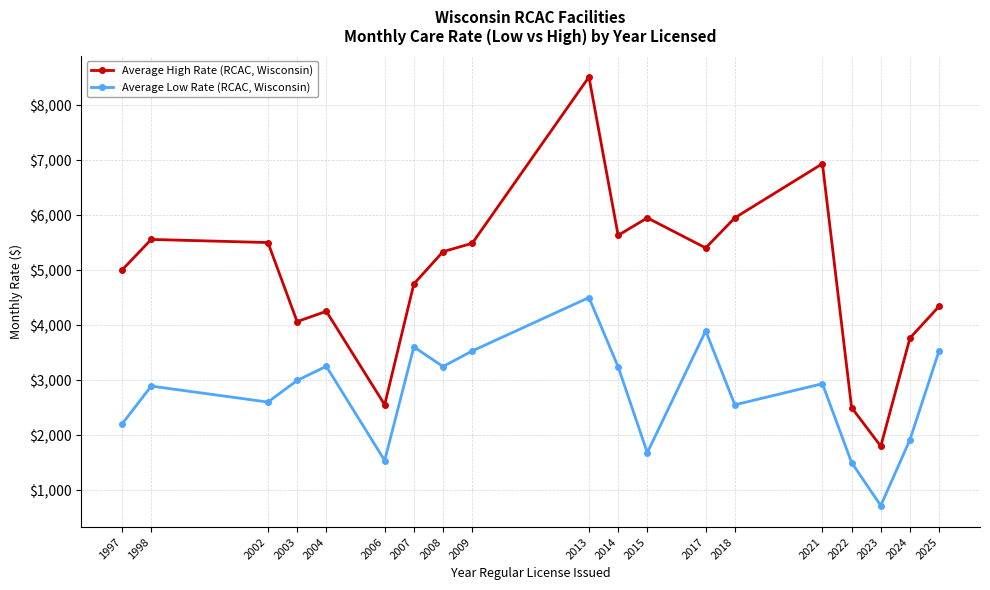

What is the average value of the Average Low Rate (RCAC, Wisconsin) series?

2753.5